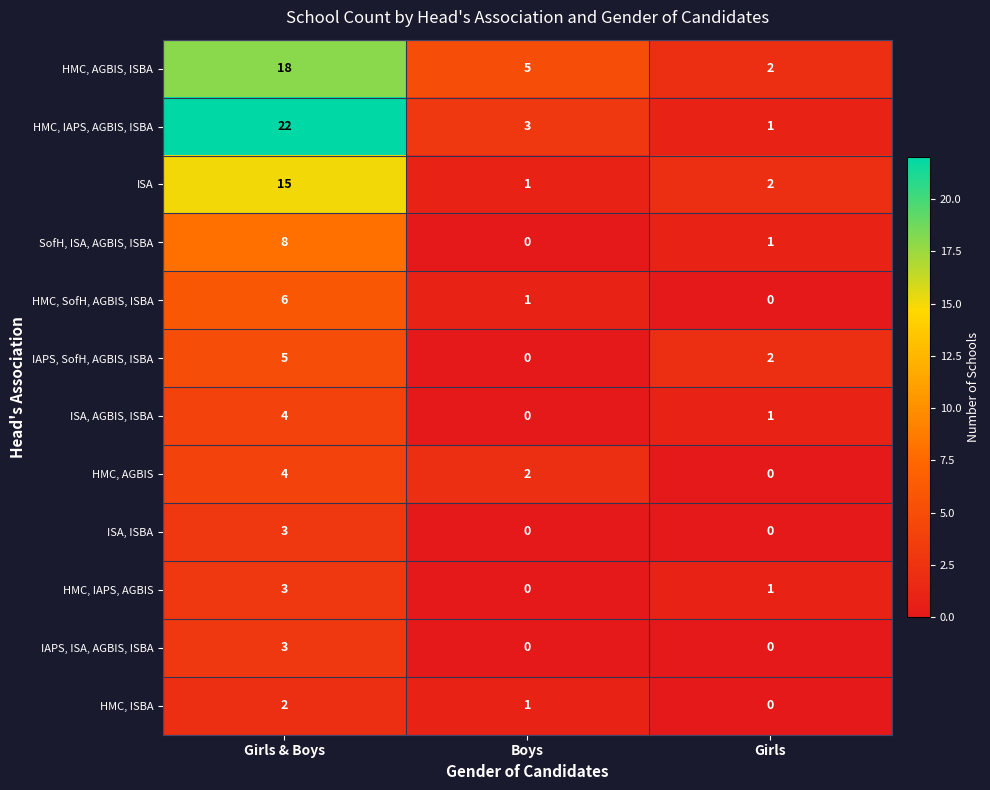

Read the ISA, AGBIS, ISBA value at Girls & Boys.

4